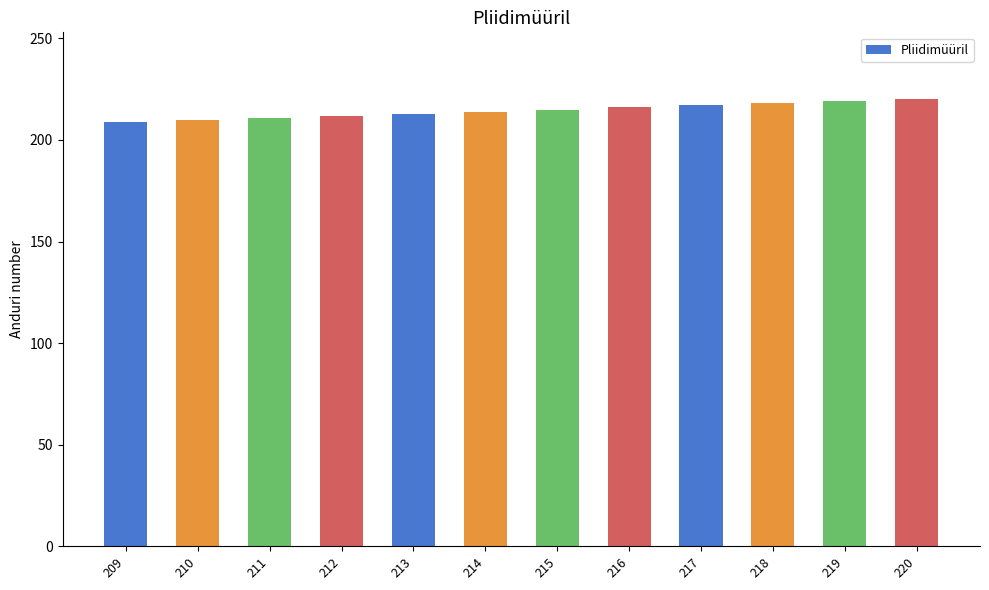

What is the change in value from 209 to 220?

+11